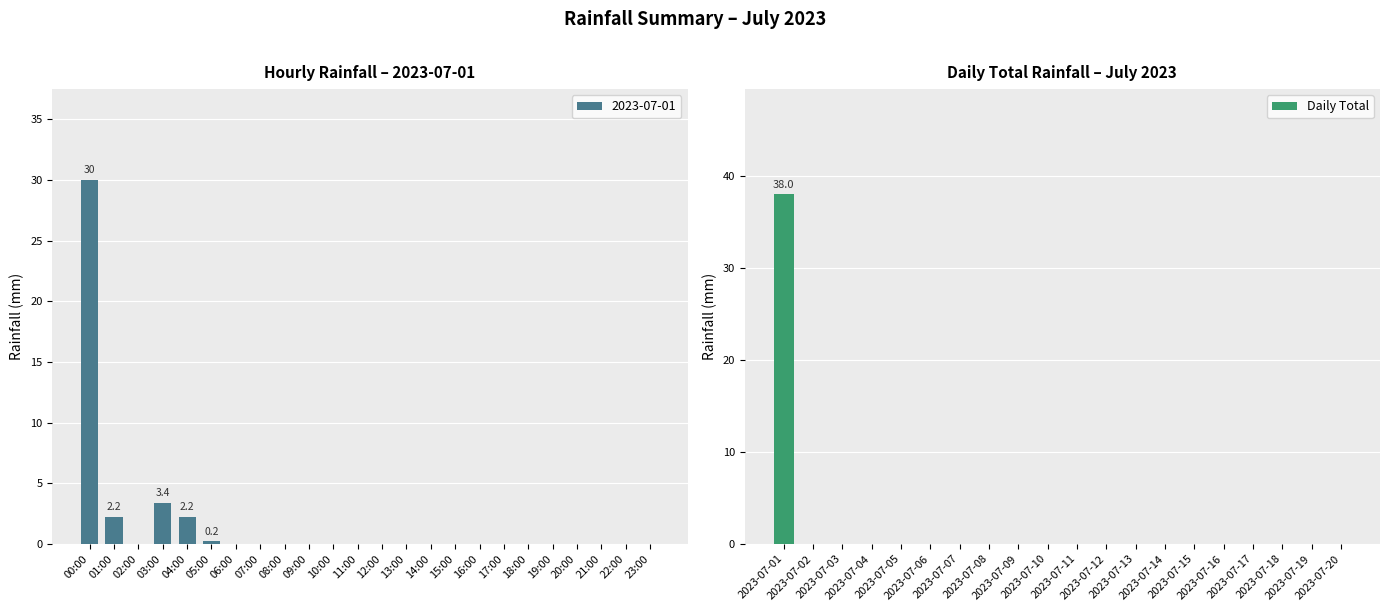

What is the sum of all Daily Total values?

38